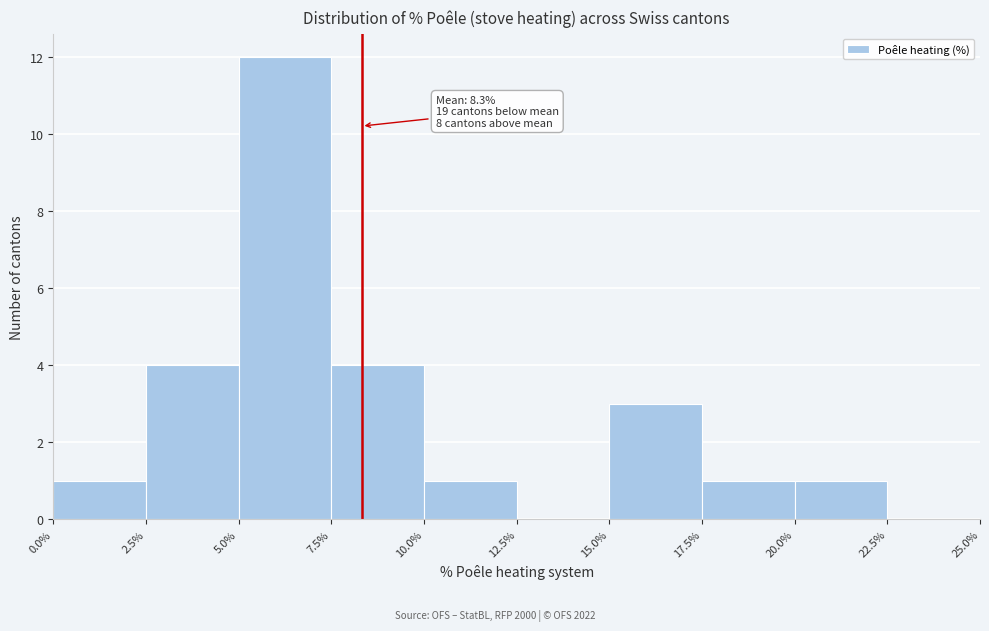

Over which range of the x-axis is the bar tallest?

5.0% to 7.5%